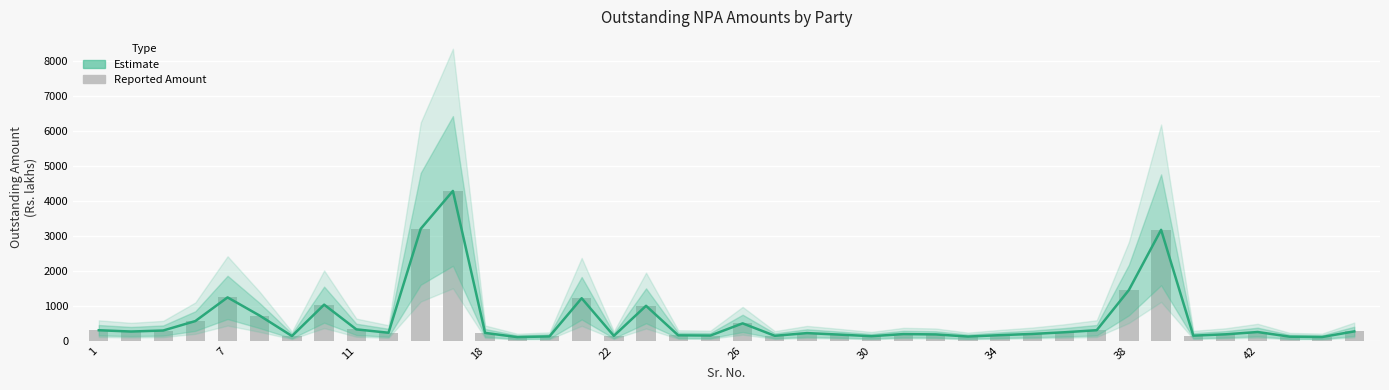

What is the greatest value displayed?

4290